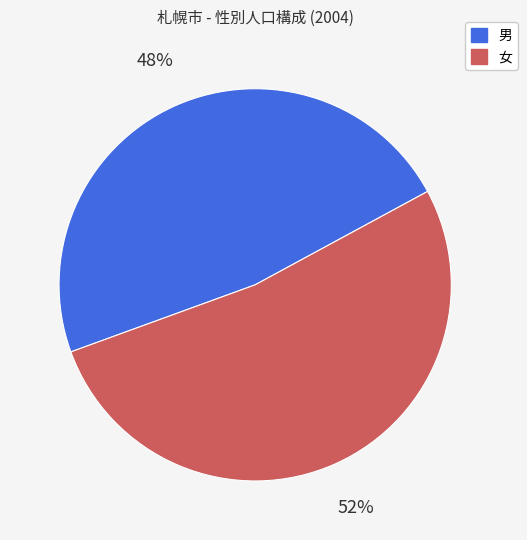

To the nearest percent, what is the combined percentage of 女 and 男?

100%